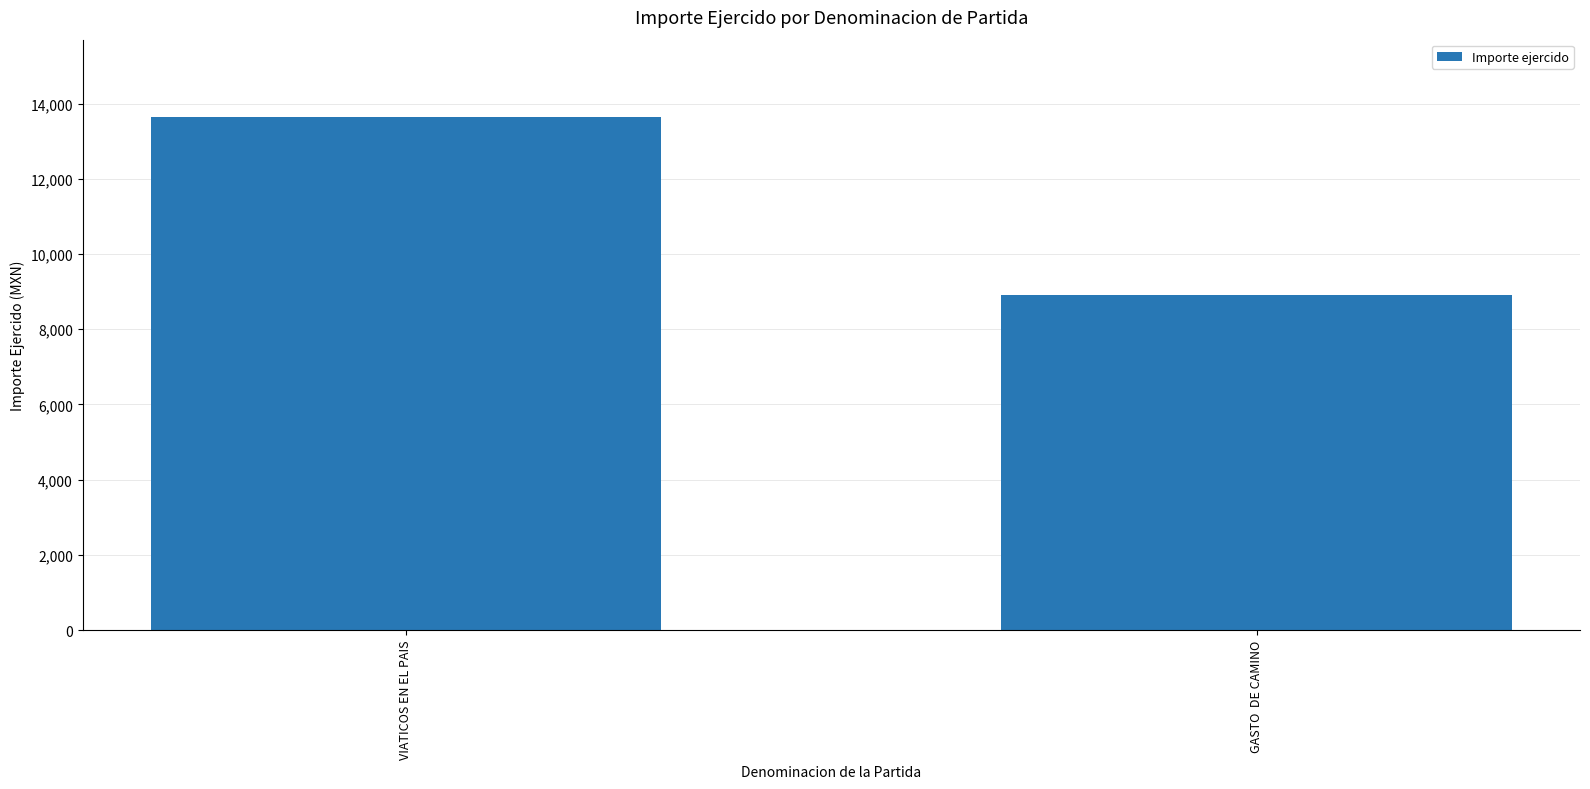

Rank the categories by value from lowest to highest.

GASTO  DE CAMINO, VIATICOS EN EL PAIS